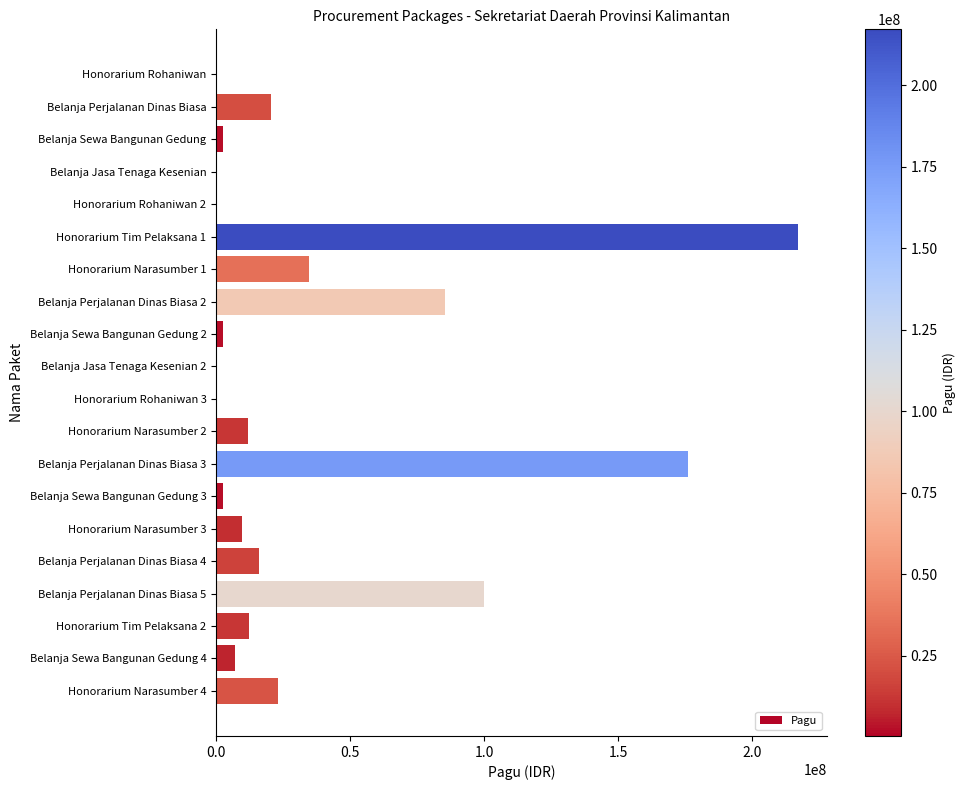

What is the sum of all values?

723083000